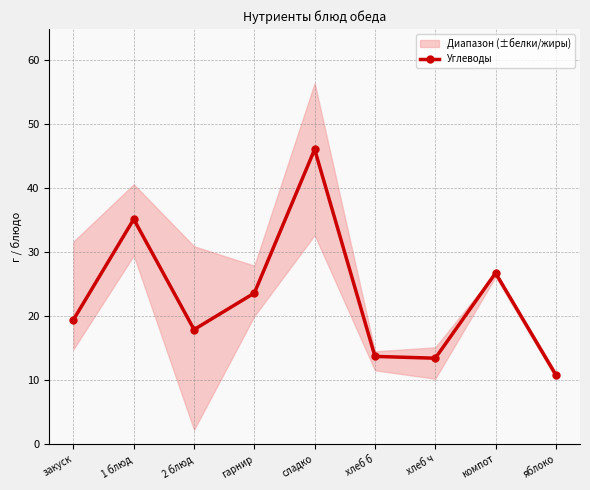

What is the difference between the maximum and second lowest values?

32.6